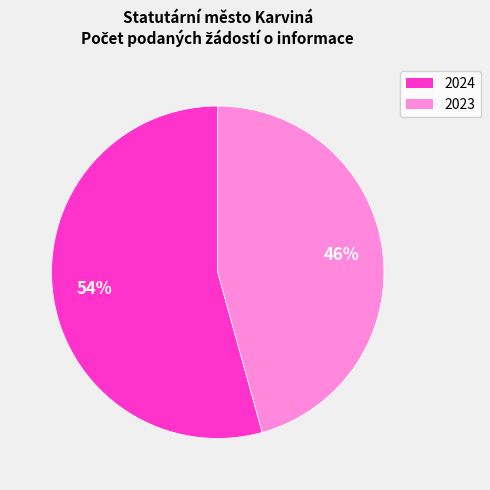

To the nearest percent, what is the average slice percentage?

50%